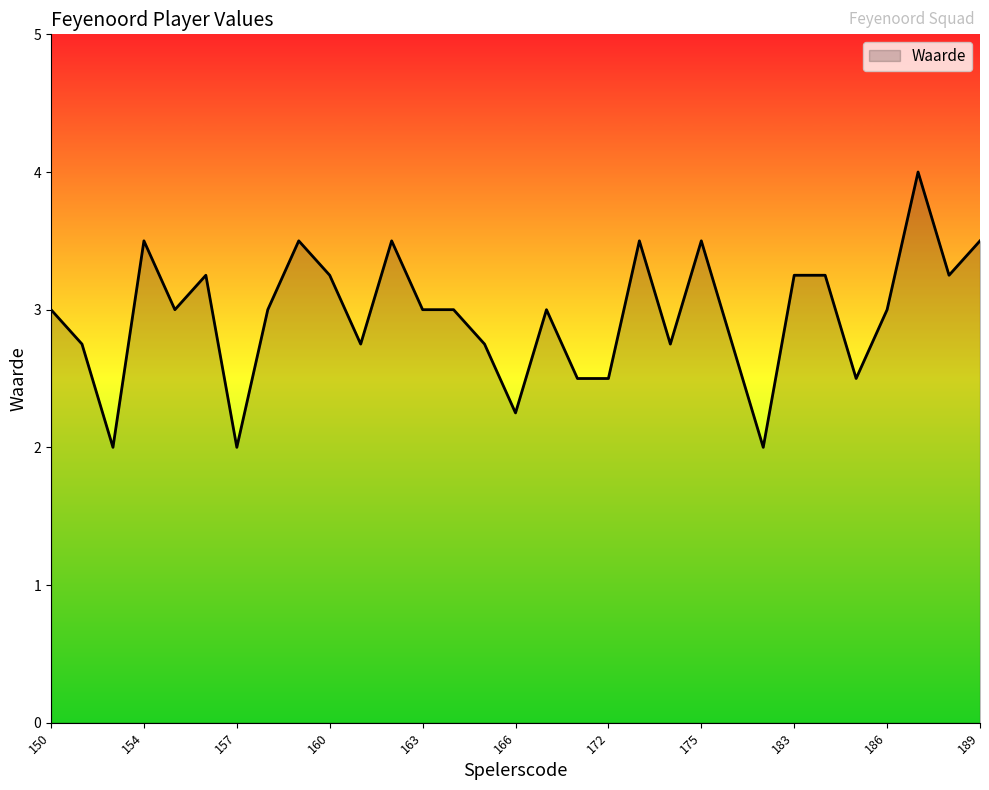

What is the difference between the maximum and minimum values?

2.0